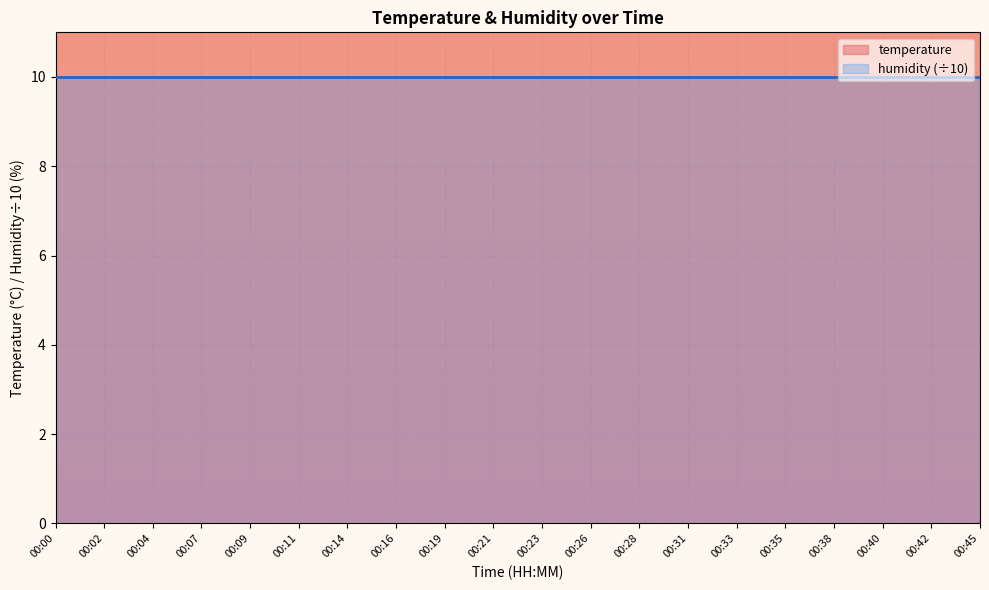

What is the greatest value displayed?

12.6